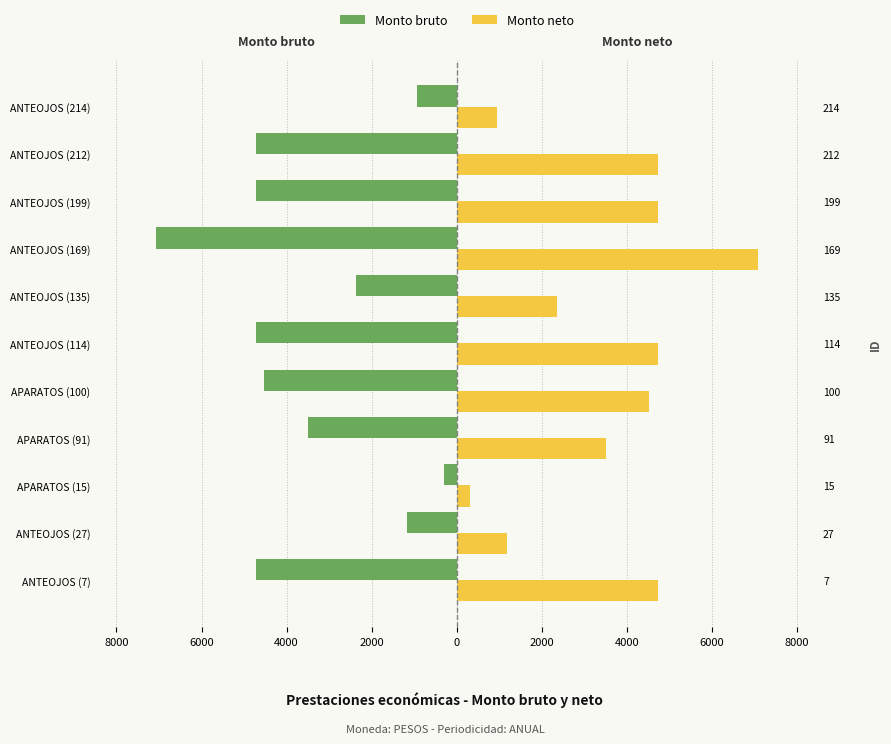

Count the number of categories in the chart.

11